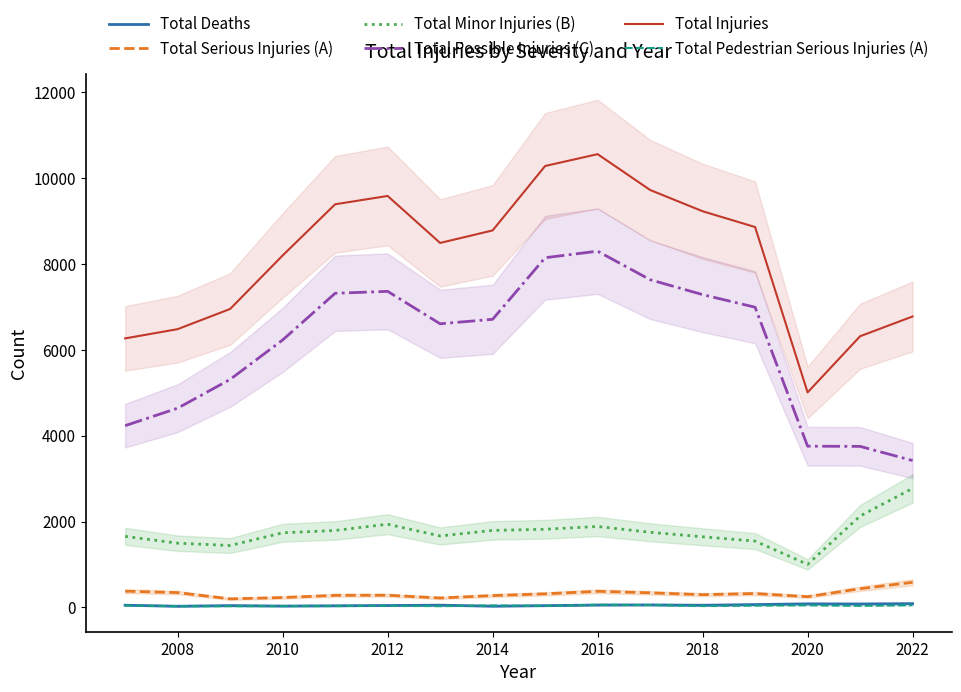

Is it true that Total Serious Injuries (A) equals 345 at 2008?

True